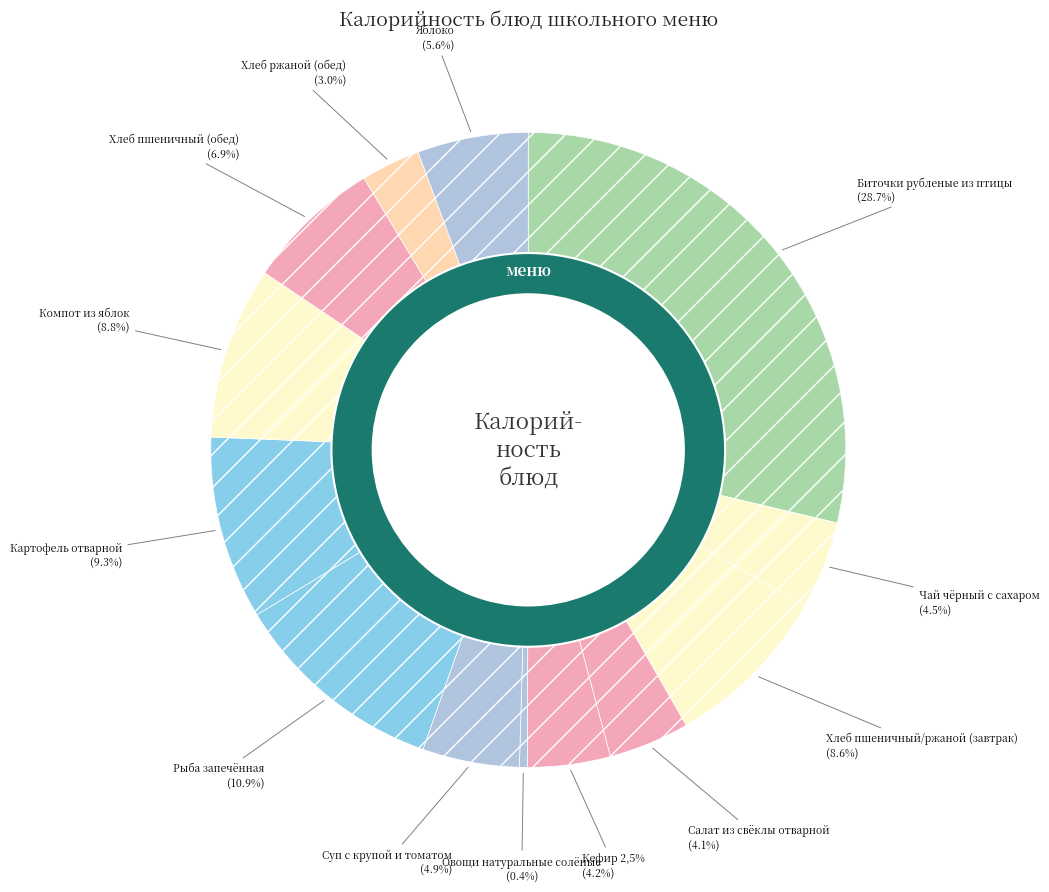

Does Картофель отварной represent more than half of the total?

No